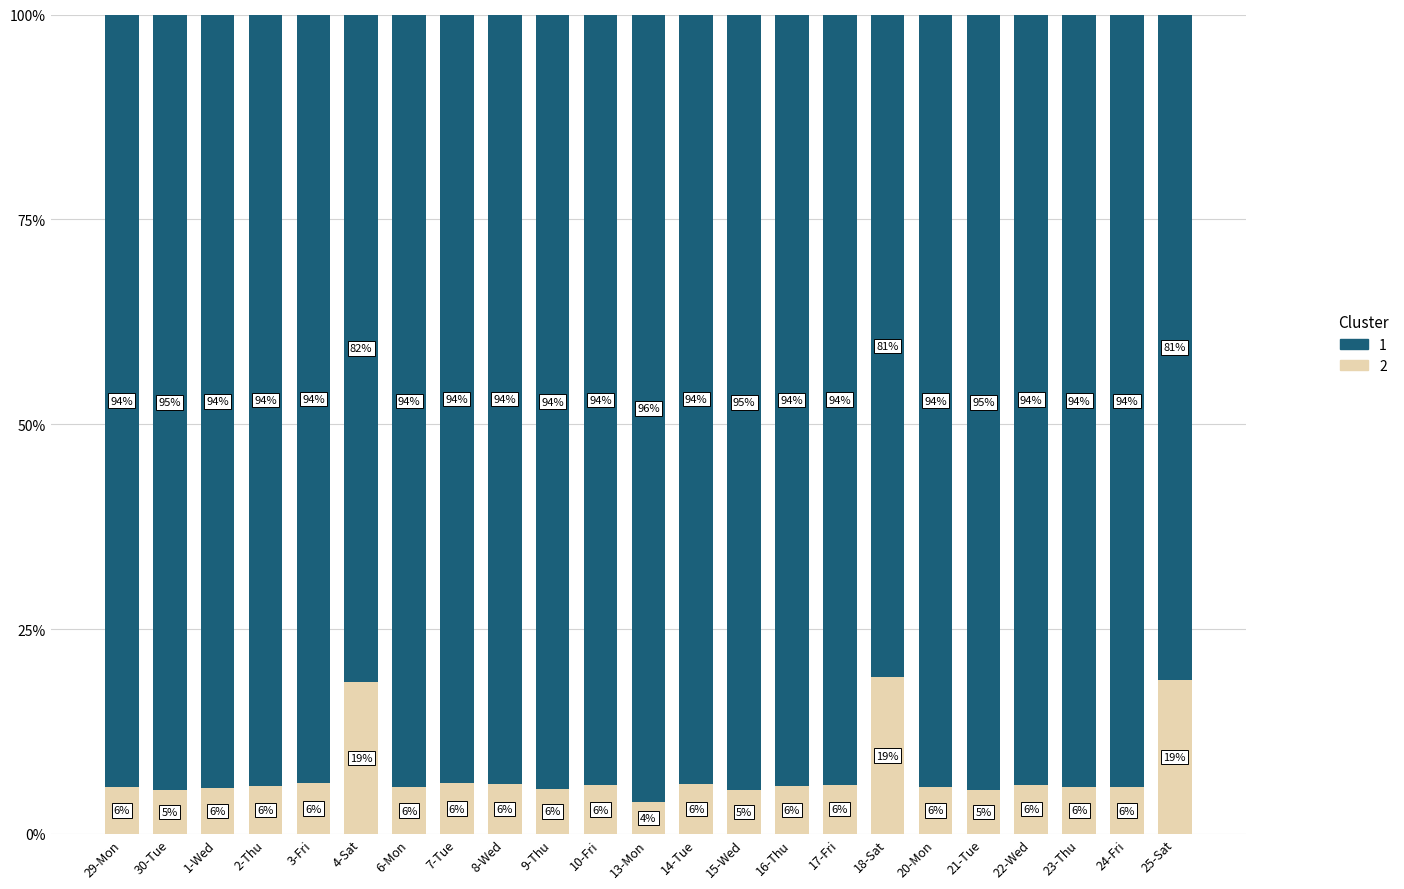

What are all the series names shown in the legend?

1, 2